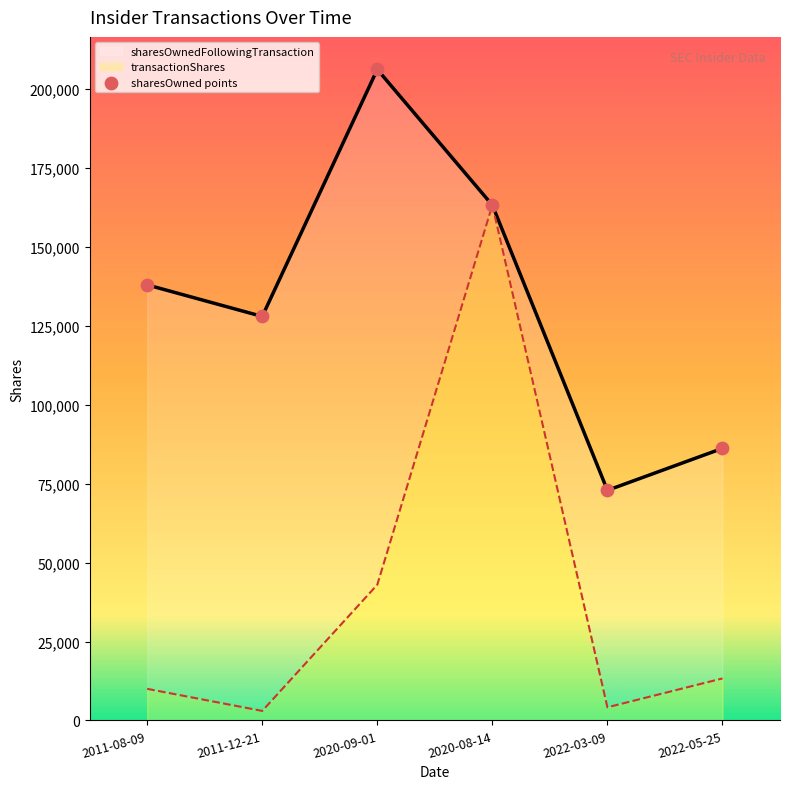

Which series has the largest total across all categories?

sharesOwnedFollowingTransaction